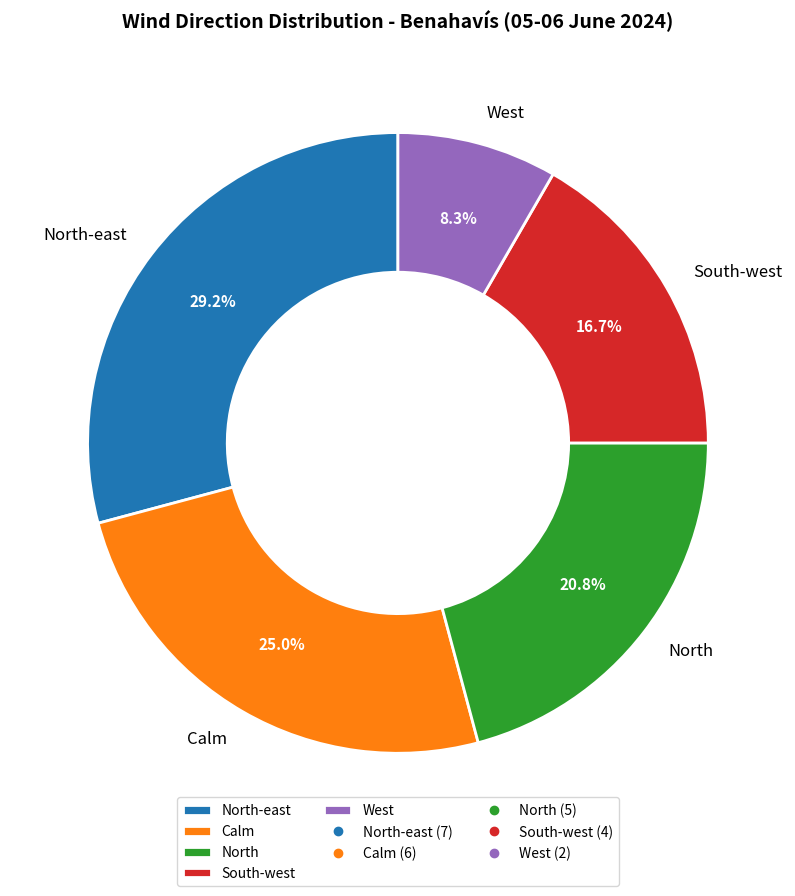

How many segments does this pie chart have?

5